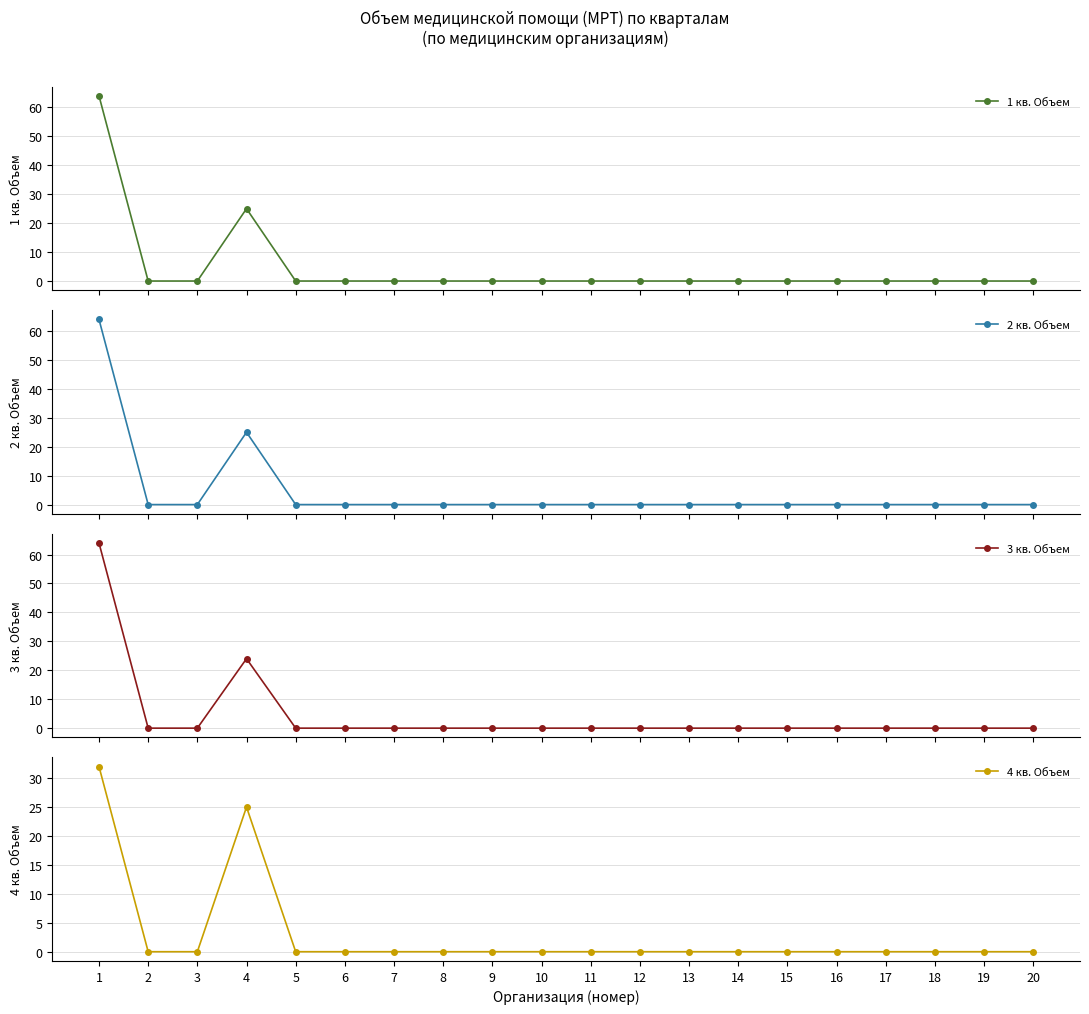

True or false: 4 кв. Объем has a value of -10 at 8.

False